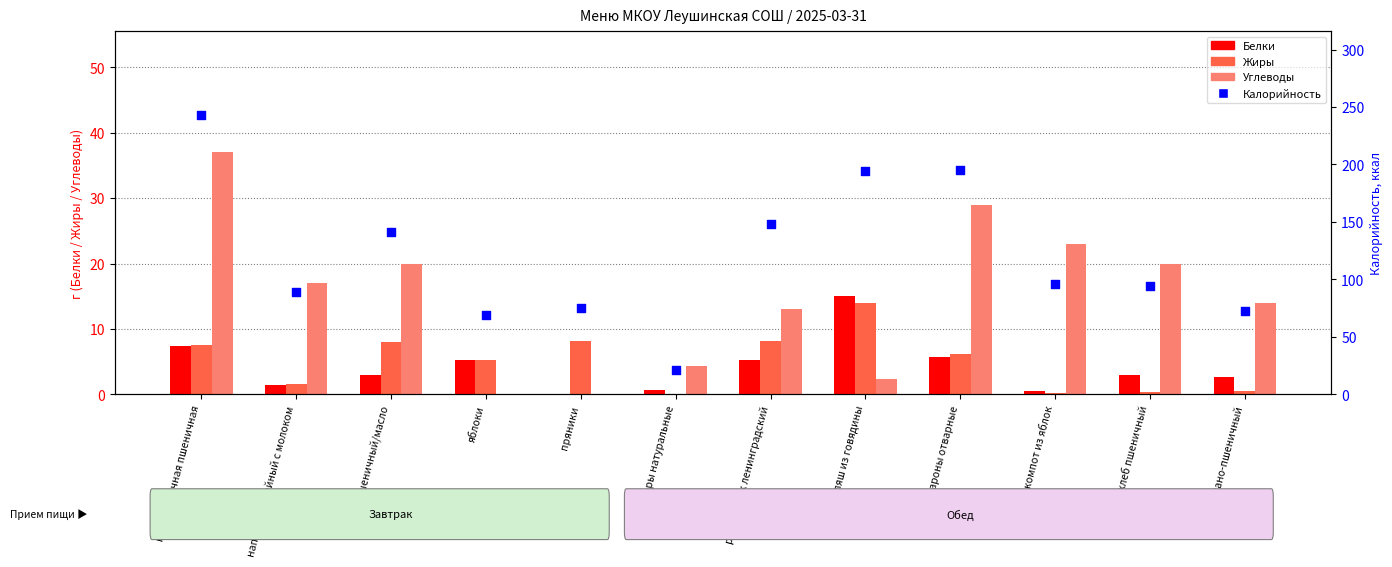

At how many categories does at least one series exceed 31?

11